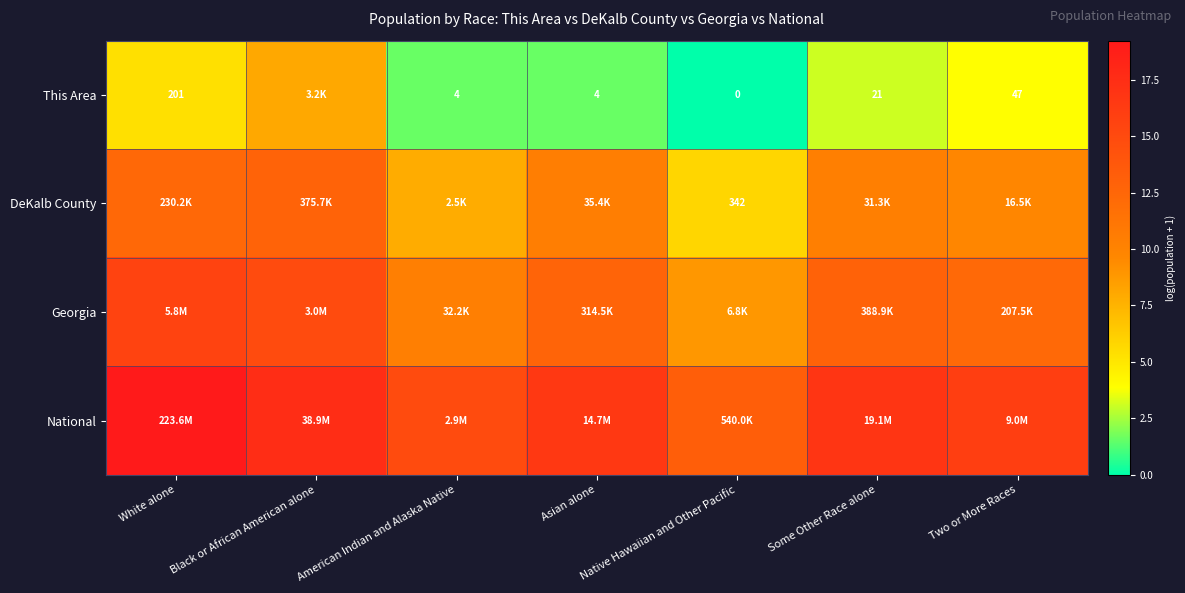

What is the highest value of the DeKalb County series?

12.8